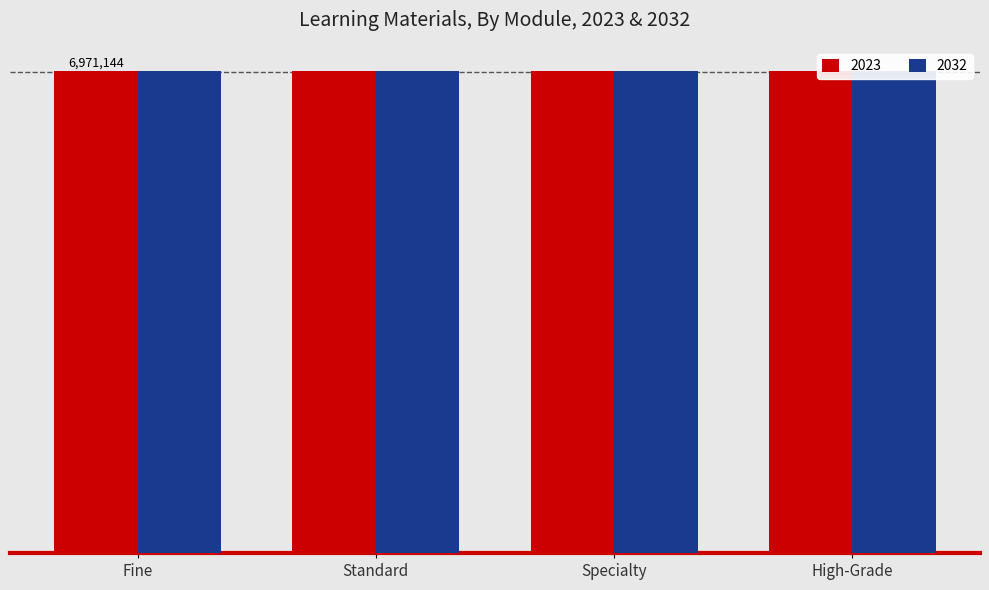

What is the label of the 4th bar from the right?

Fine